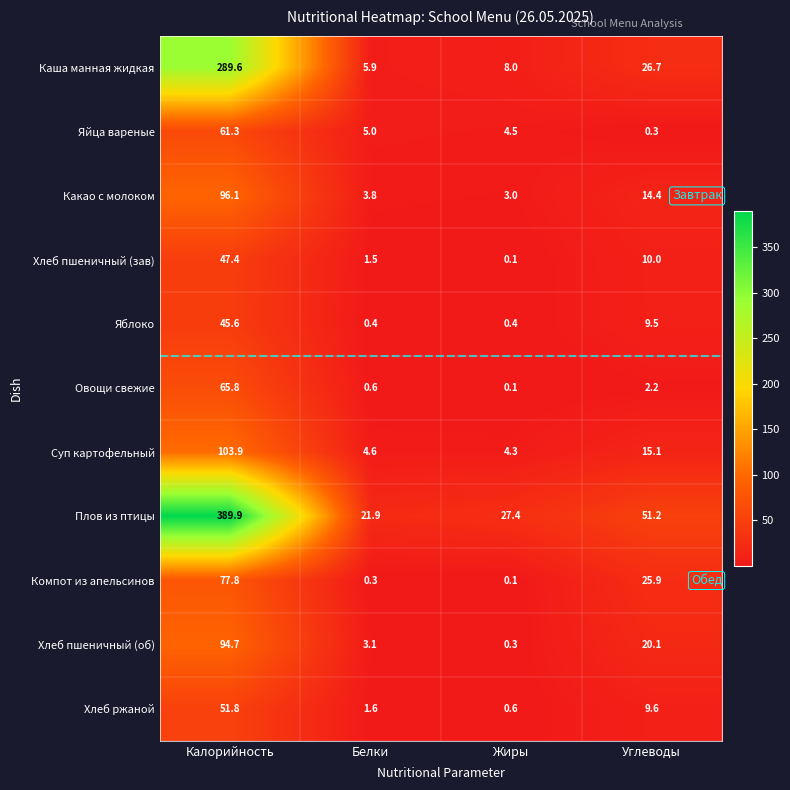

The Каша манная жидкая series shows 26.7 at Углеводы. True or false?

True